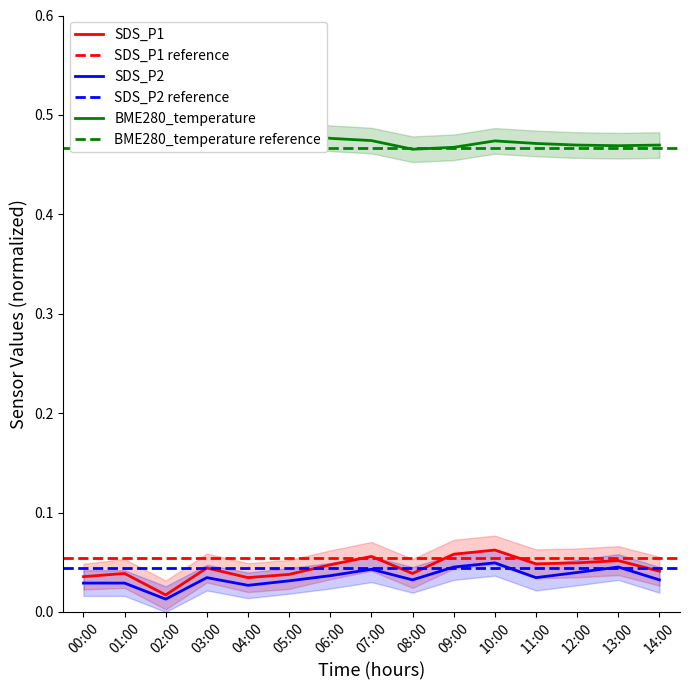

Reading left to right, transcribe all the data shown in this chart.

SDS_P1: 0.0	0.0	0.0	0.0	0.0	0.0	0.0	0.1	0.0	0.1	0.1	0.0	0.0	0.1	0.0
SDS_P2: 0.0	0.0	0.0	0.0	0.0	0.0	0.0	0.0	0.0	0.0	0.0	0.0	0.0	0.0	0.0
BME280_temperature: 0.5	0.5	0.5	0.5	0.5	0.5	0.5	0.5	0.5	0.5	0.5	0.5	0.5	0.5	0.5